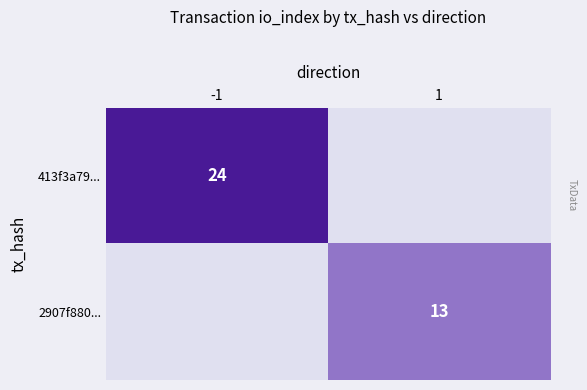

True or false: 2907f880... has a value of 17 at 1.

False